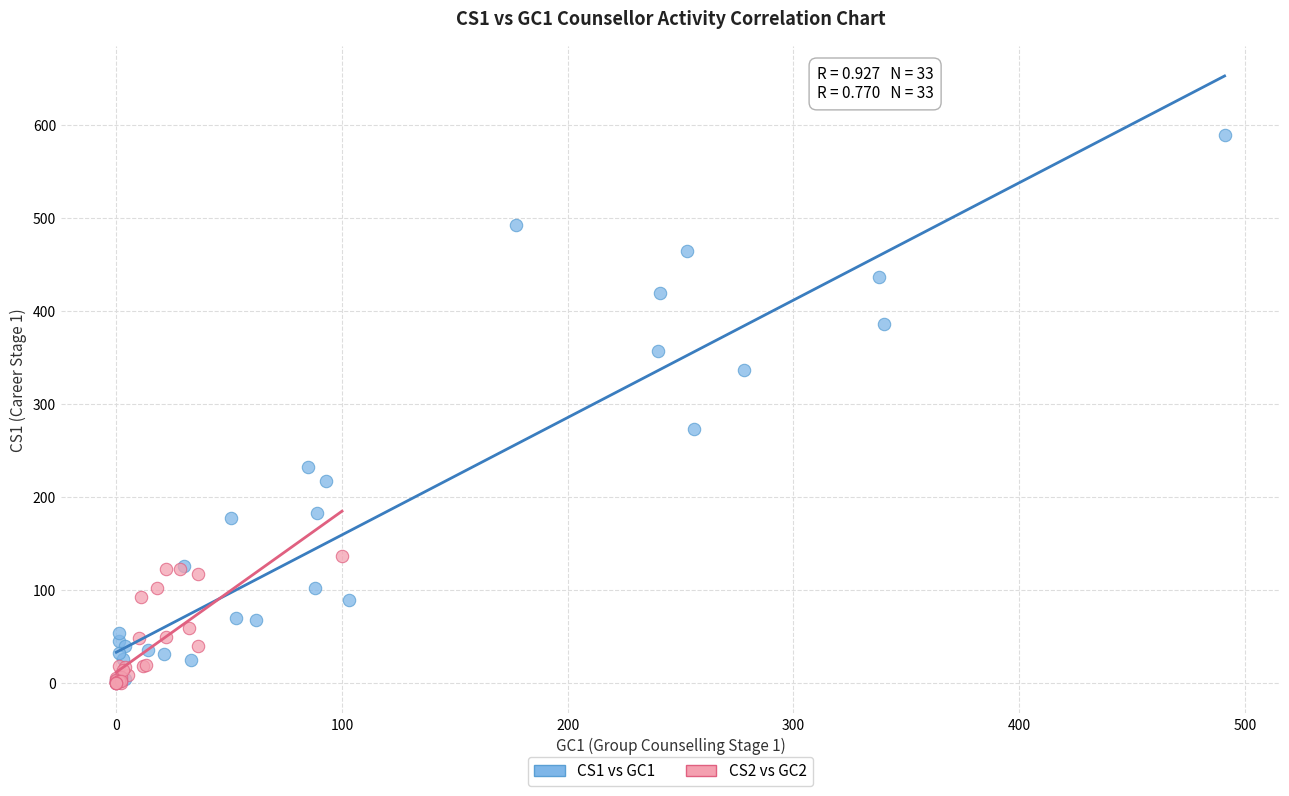

Which series has the widest spread of Y values?

CS1 vs GC1